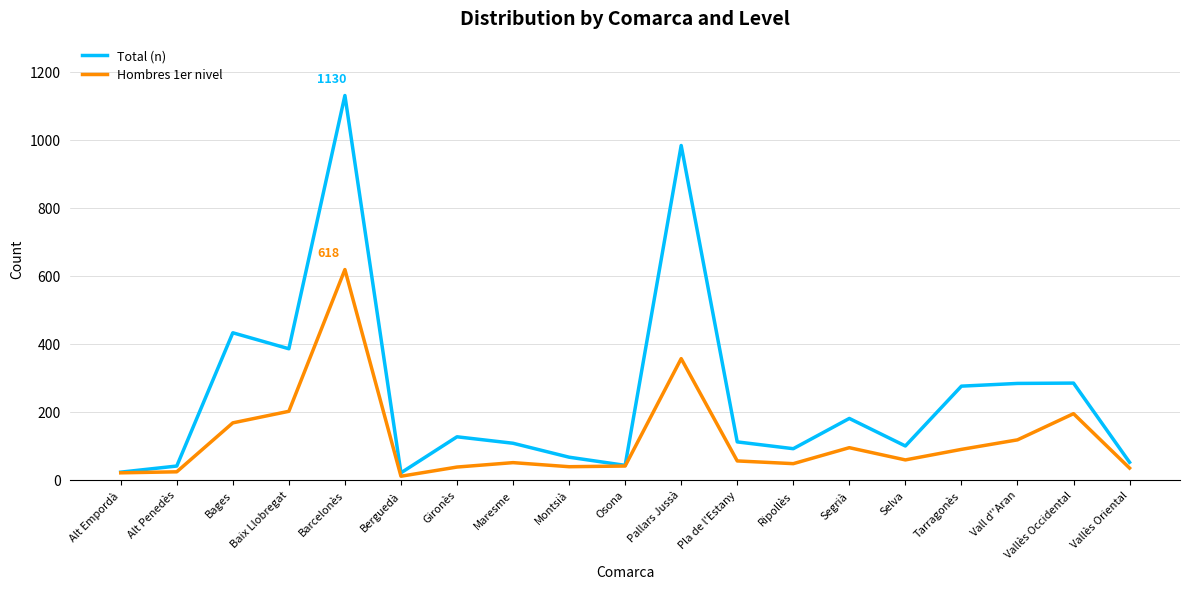

Is the value of Total (n) at Baix Llobregat greater than the value of Hombres 1er nivel at Segrià?

Yes